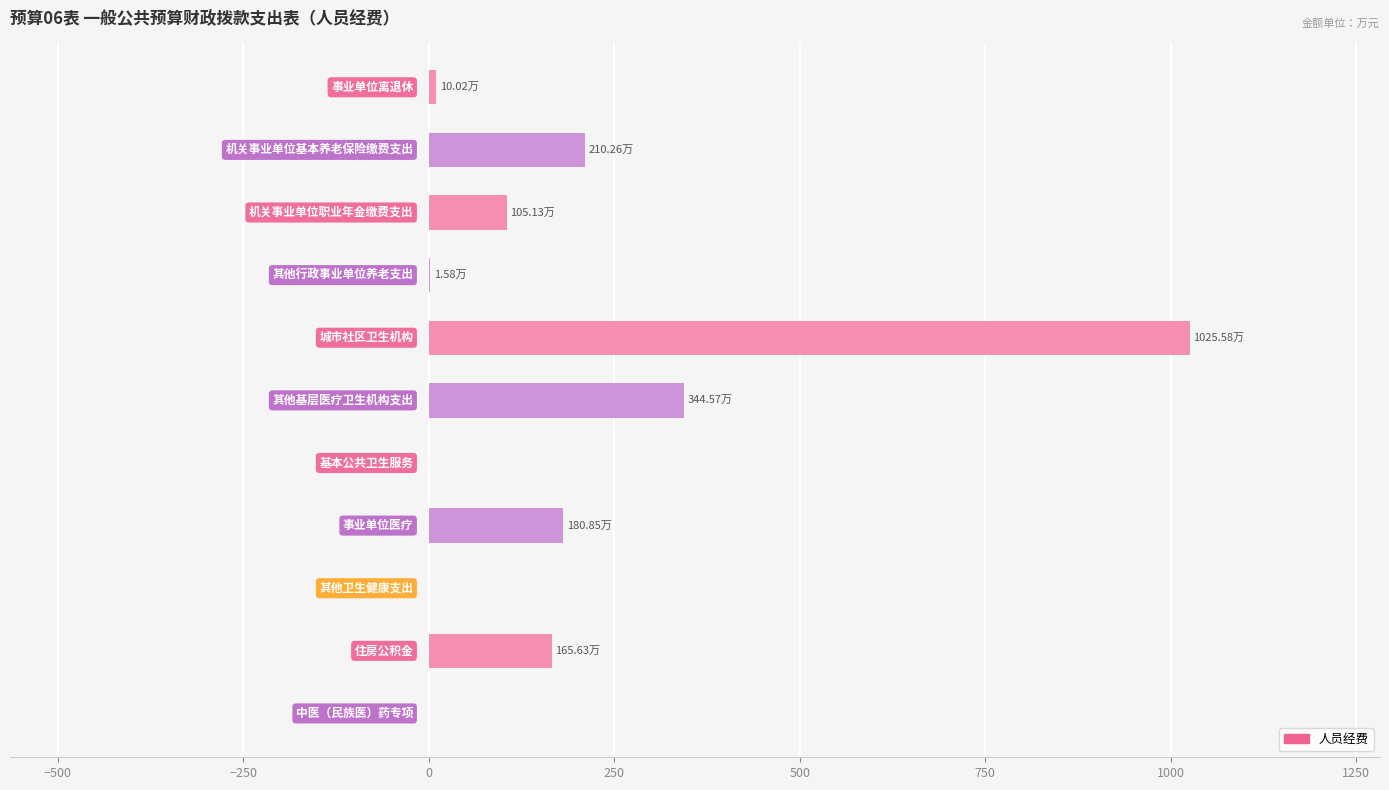

What is the sum of all values?

2043.6